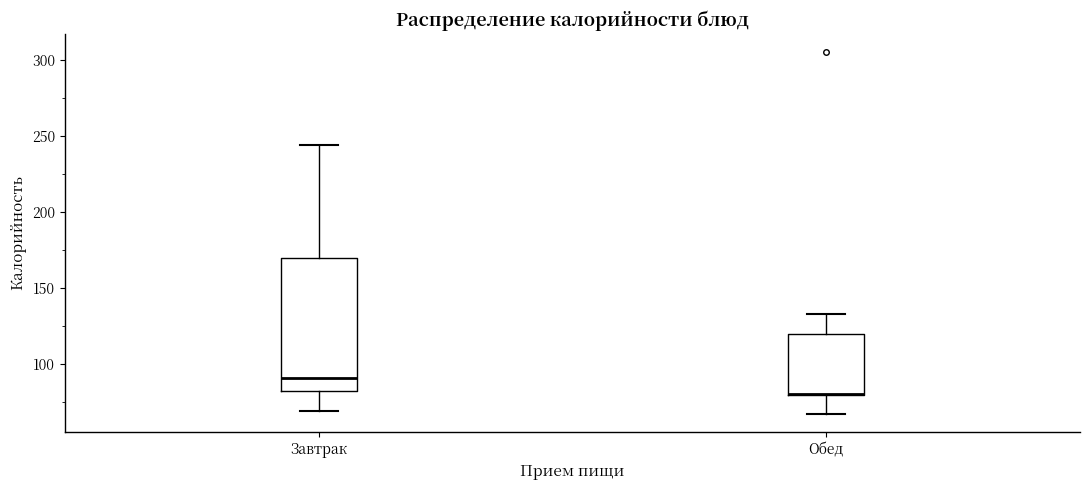

Which box is the tallest, from its lower edge to its upper edge?

Завтрак